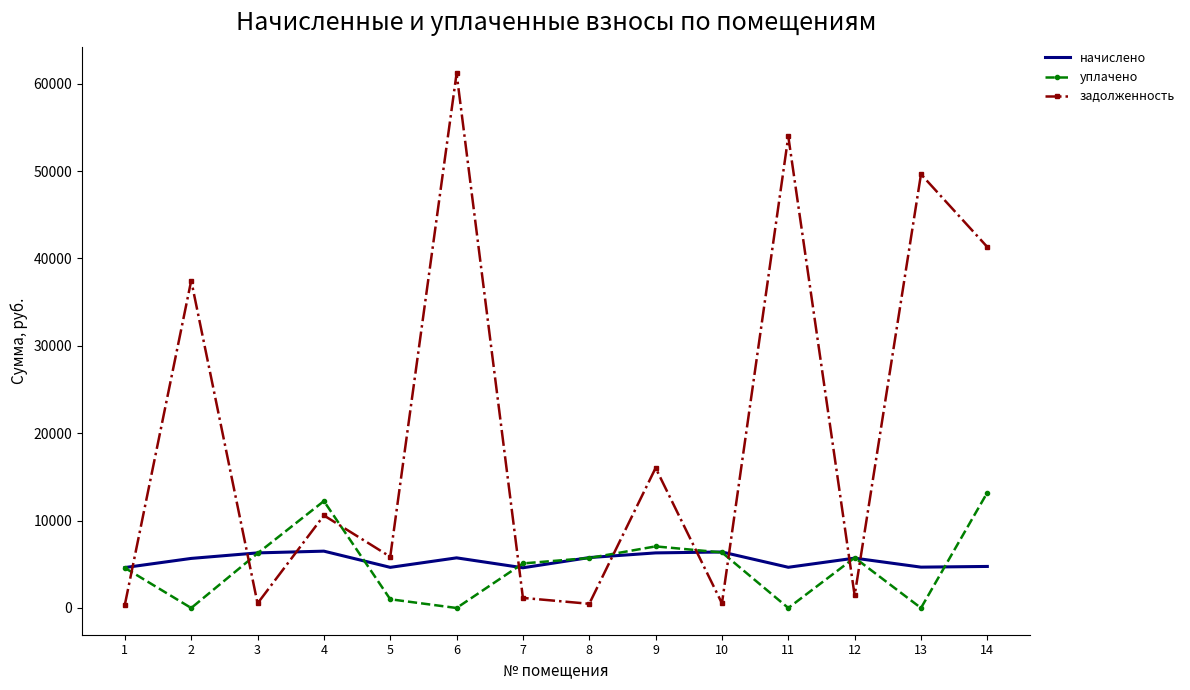

After their last crossing, which series has the higher values: уплачено or начислено?

уплачено